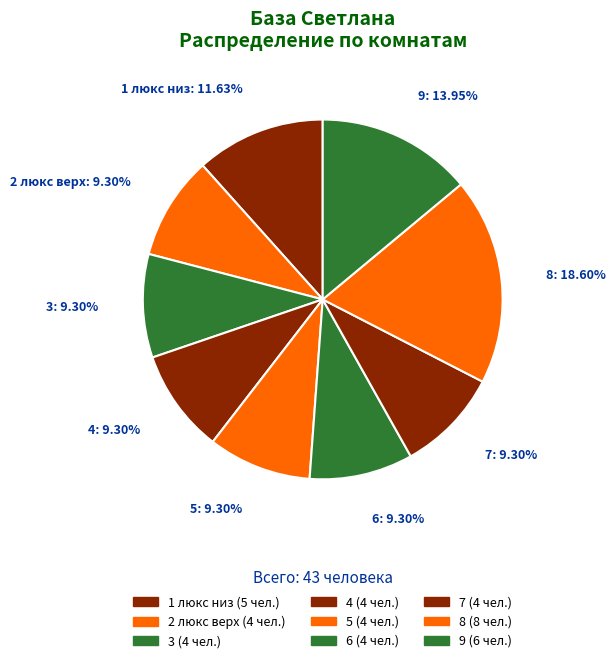

To the nearest percent, what percentage of the pie is 4?

9%